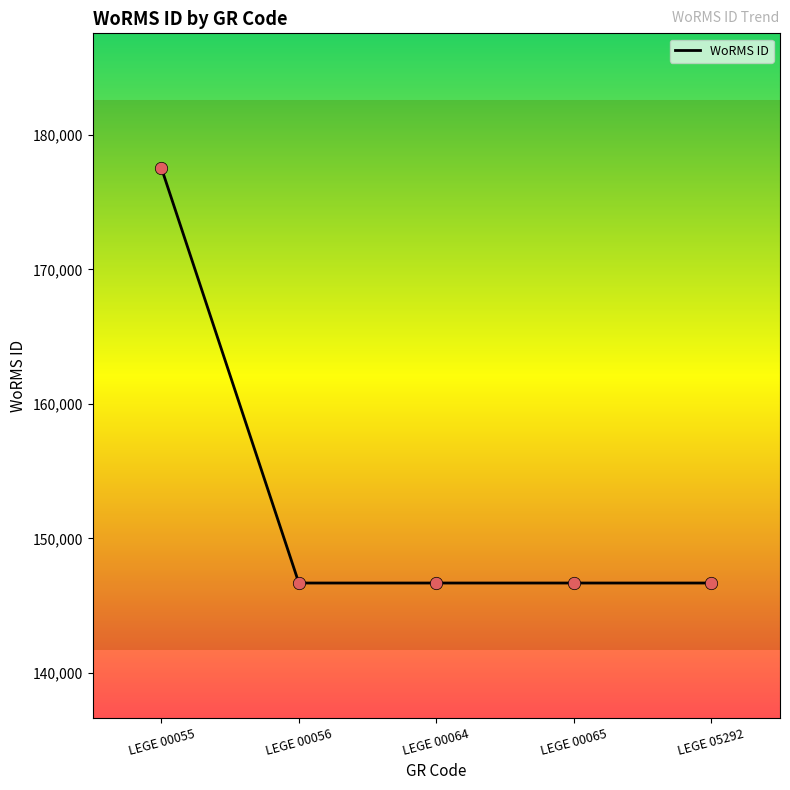

What is the change in value from LEGE 00055 to LEGE 00064?

-30849